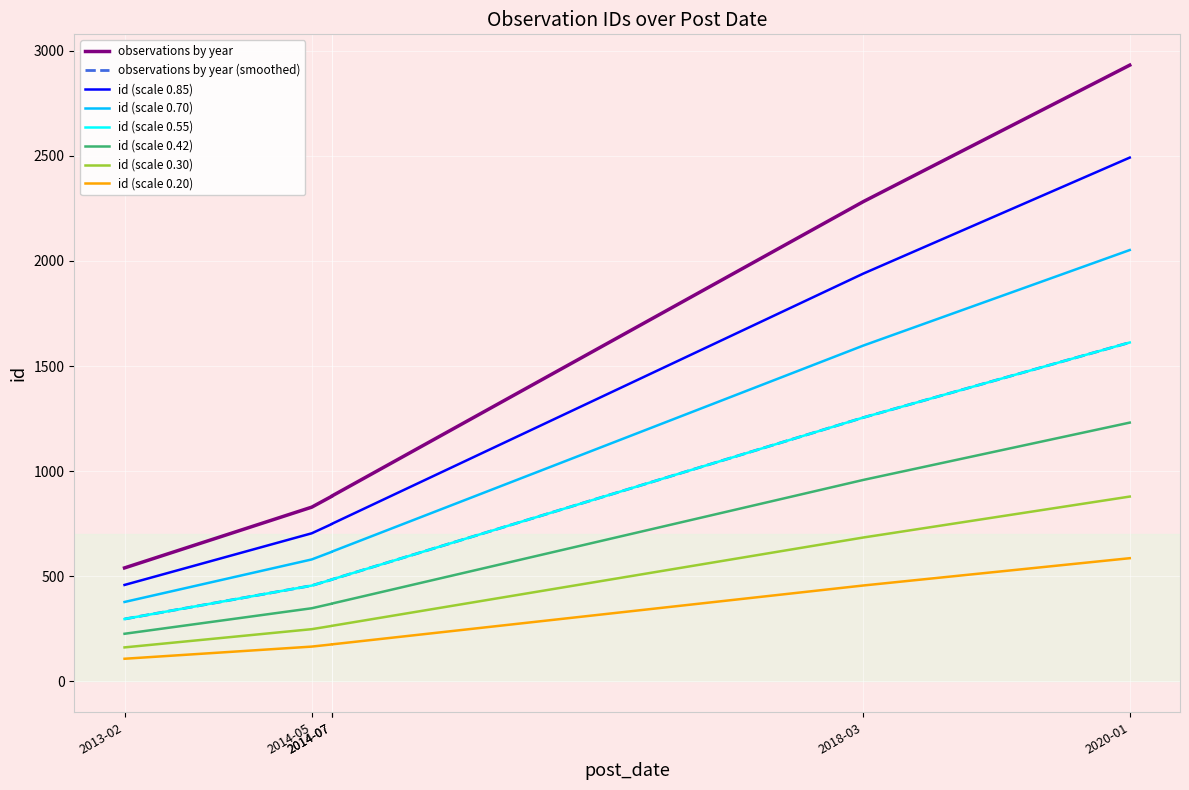

Where does the data first go above 749?

2014-07